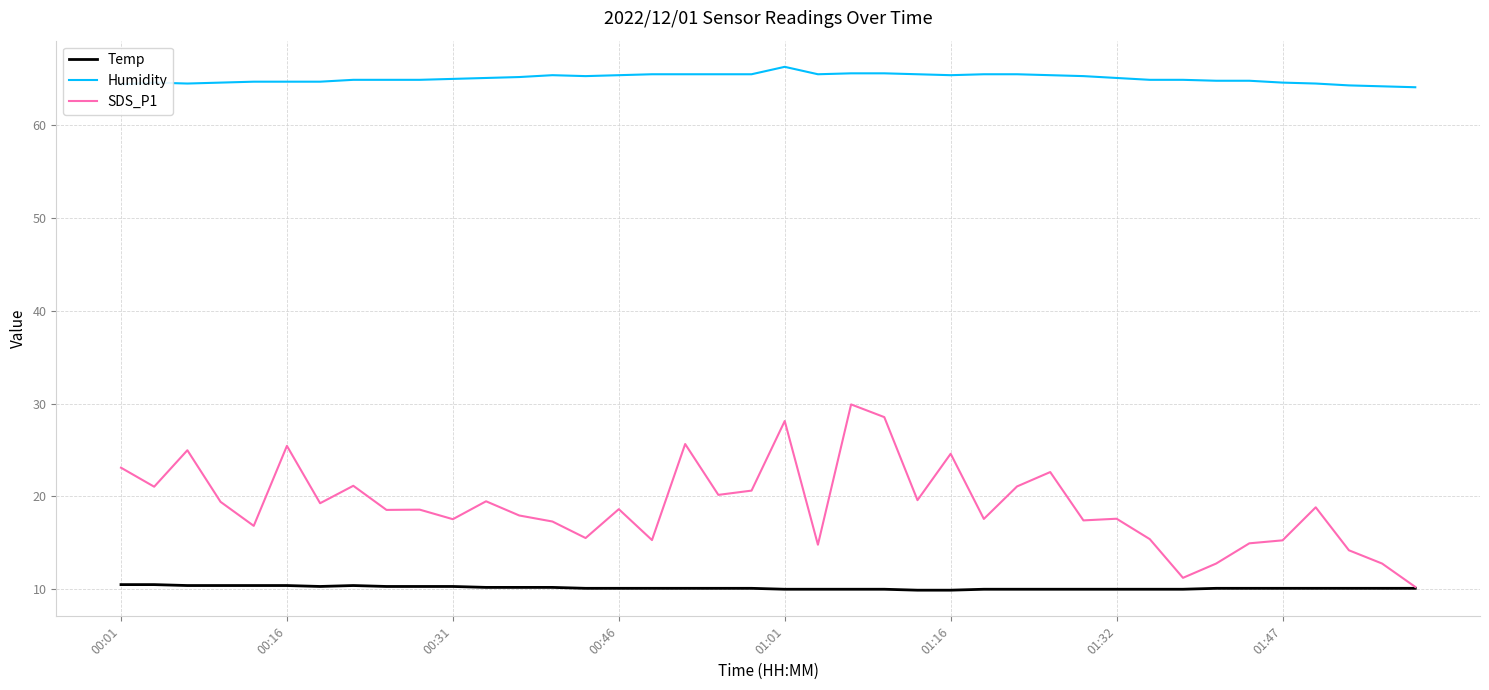

True or false: Humidity and SDS_P1 intersect in this chart.

False